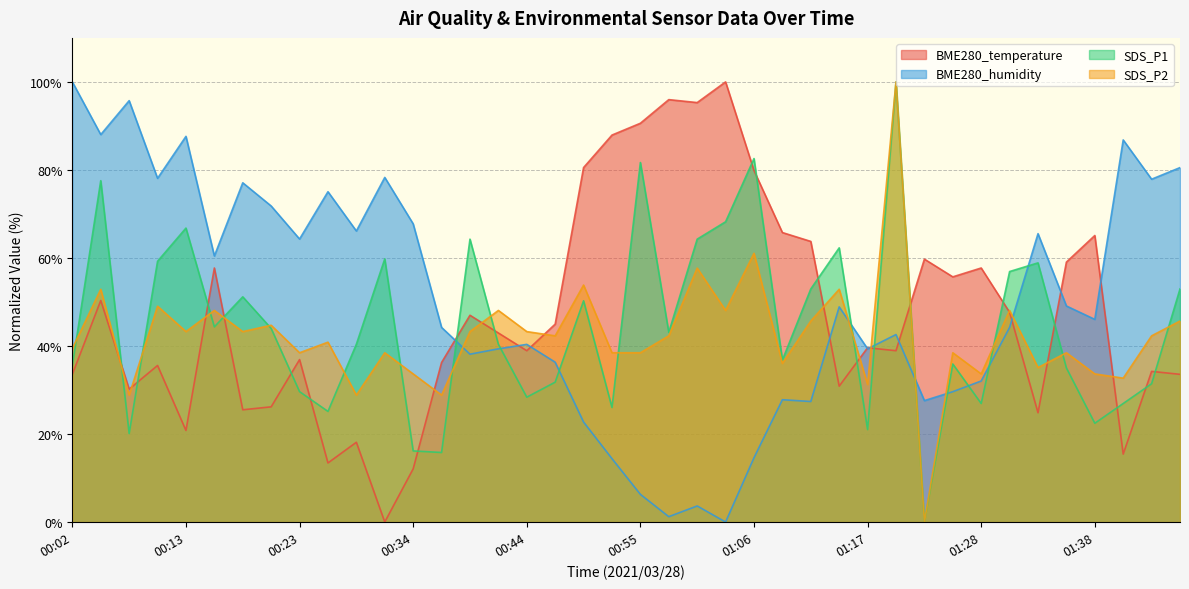

The BME280_temperature series shows 39.6 at 01:17. True or false?

True